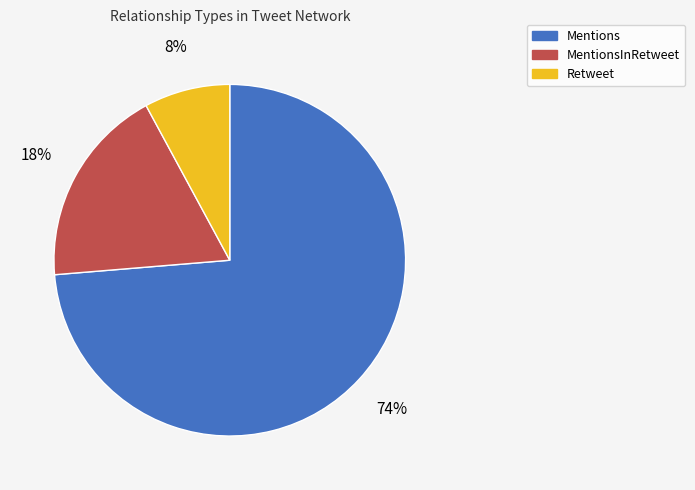

Rank the categories by value from highest to lowest.

Mentions, MentionsInRetweet, Retweet